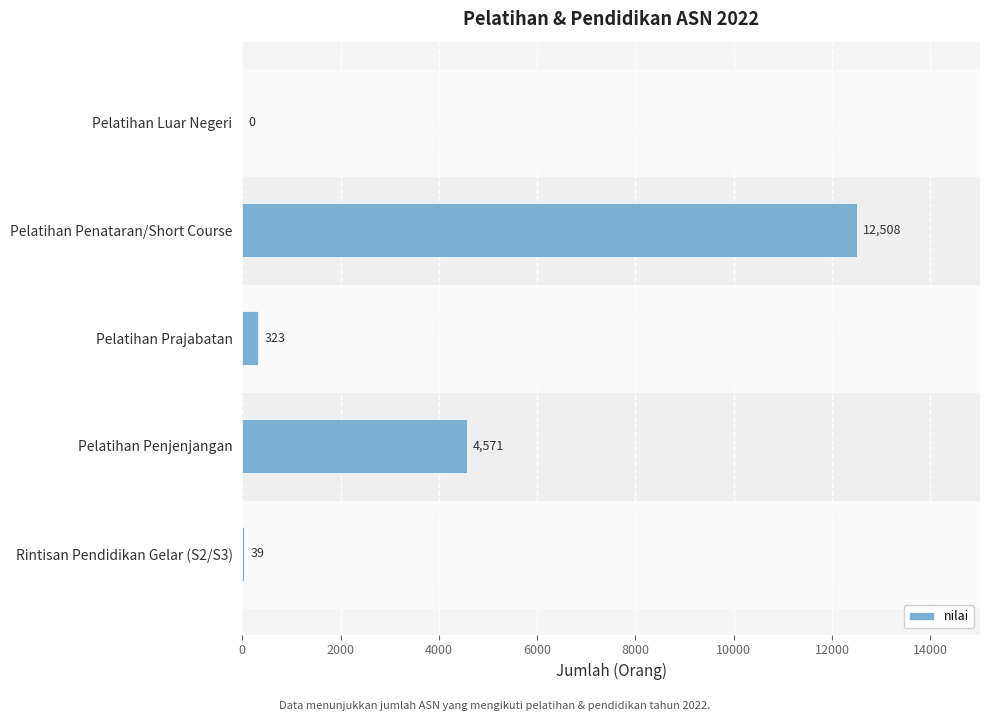

What is the average value?

3488